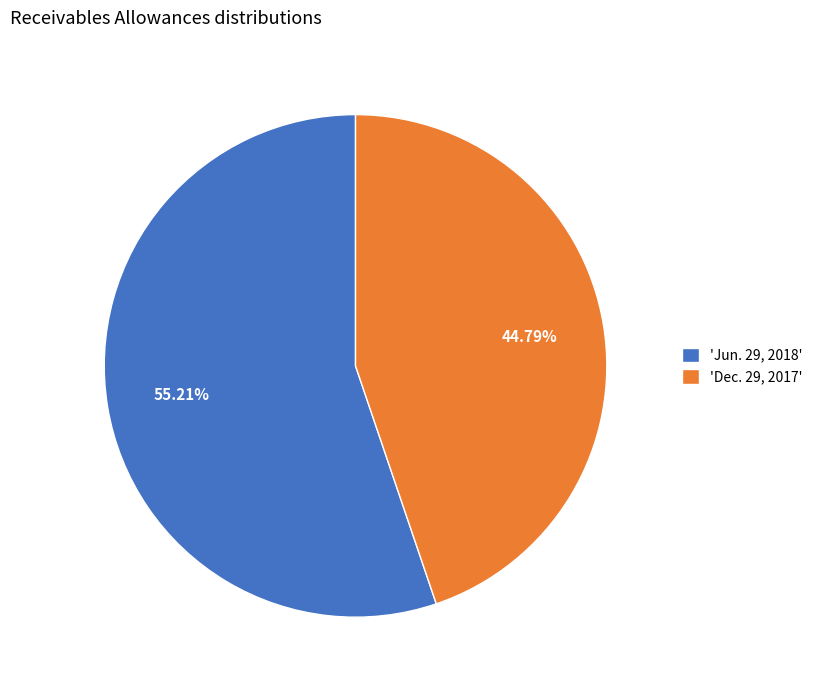

What is the ratio of the value at 'Dec. 29, 2017' to the value at 'Jun. 29, 2018'?

0.8